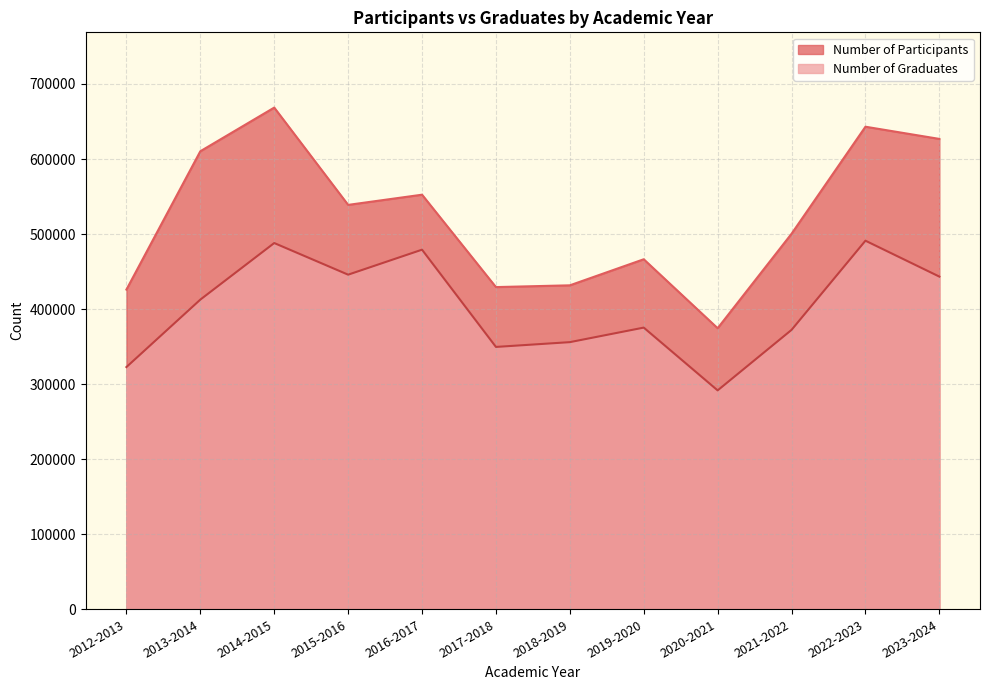

What are all the series names shown in the legend?

Number of Participants, Number of Graduates